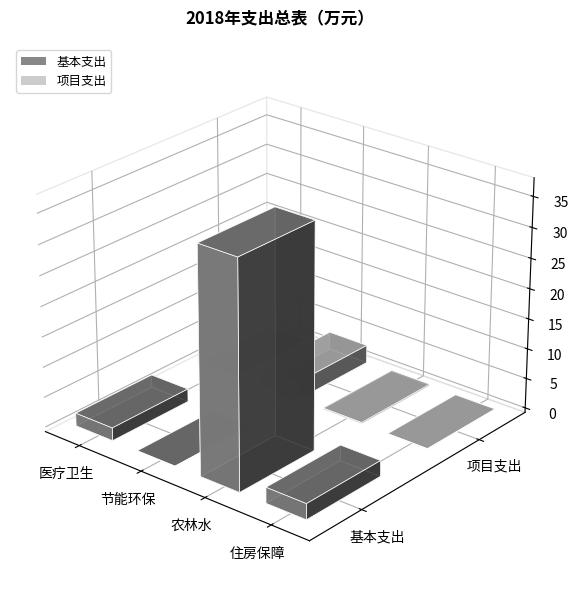

What is the difference between the maximum and minimum values in the 基本支出 series?

37.2